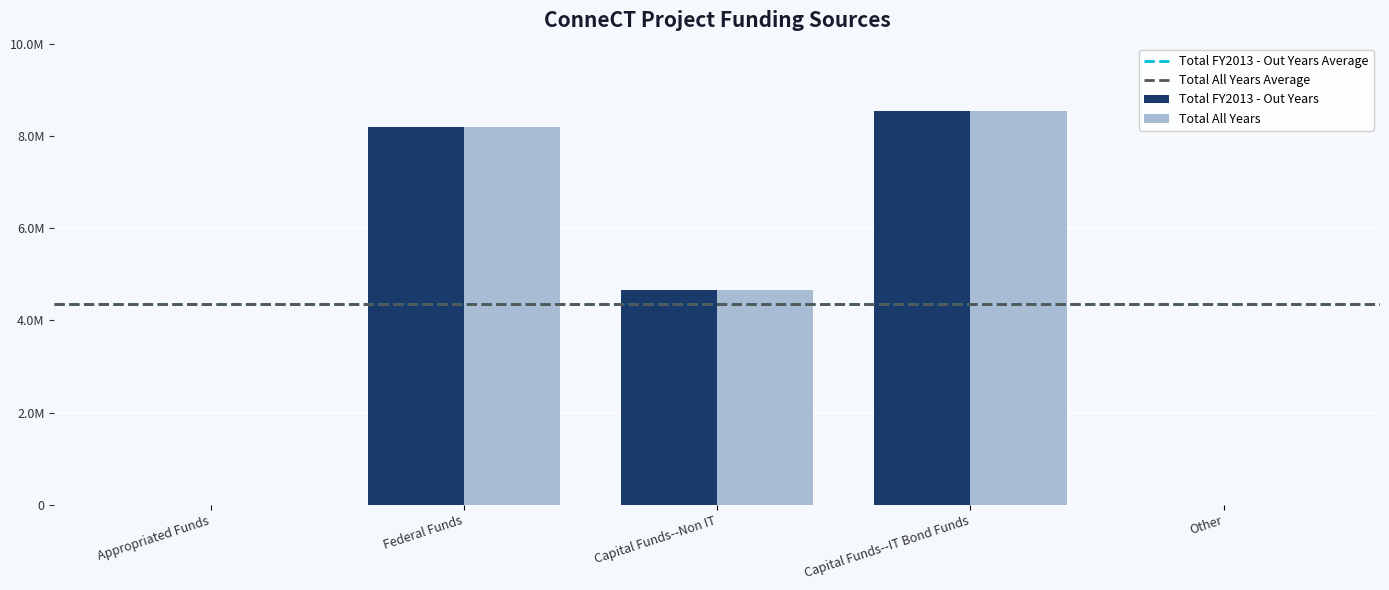

What is the sum of all Total All Years values?

21401663